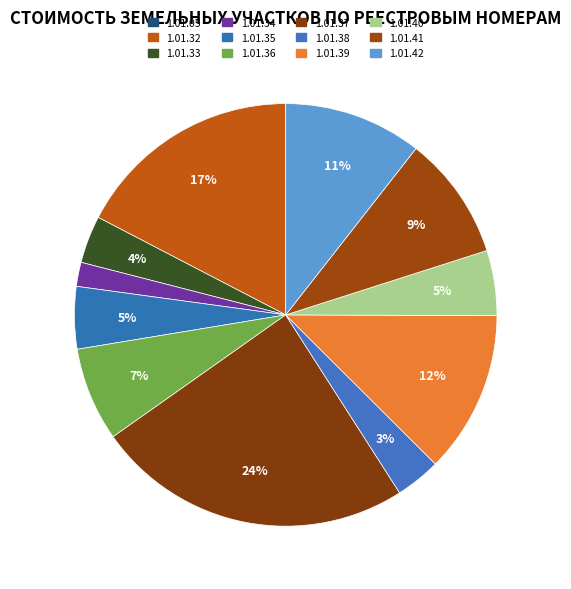

Do 1.01.42 and 1.01.05 together represent more than half of the pie?

No